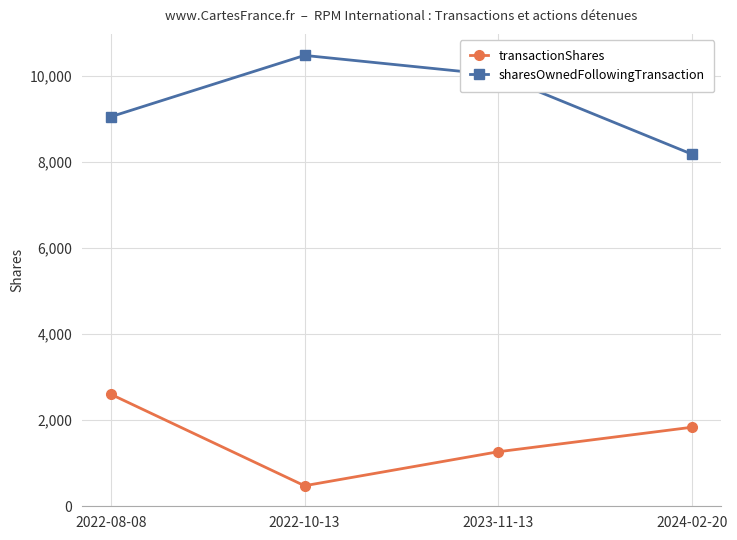

Reading right to left, transcribe all the data shown in this chart.

transactionShares: 1835	1266	477	2600
sharesOwnedFollowingTransaction: 8180	10015	10472	9049